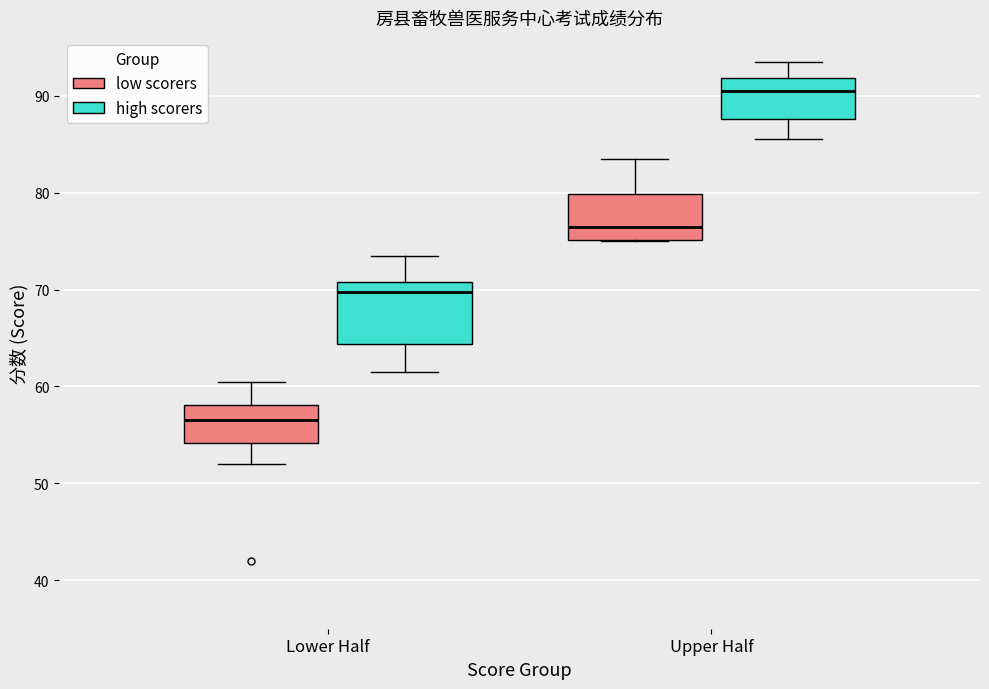

Reading left to right, transcribe this box plot: for each box, give where its median line is, the range the box spans, and where its two whiskers end, as read against the y-axis. The values are not printed on the chart, so give them approximately, as read against the axis.

Lower Half (low scorers): median 57, box 54 to 58, whiskers 52 to 61
Lower Half (high scorers): median 70, box 64 to 71, whiskers 62 to 74
Upper Half (low scorers): median 77, box 75 to 80, whiskers 75 to 84
Upper Half (high scorers): median 91, box 88 to 92, whiskers 86 to 94